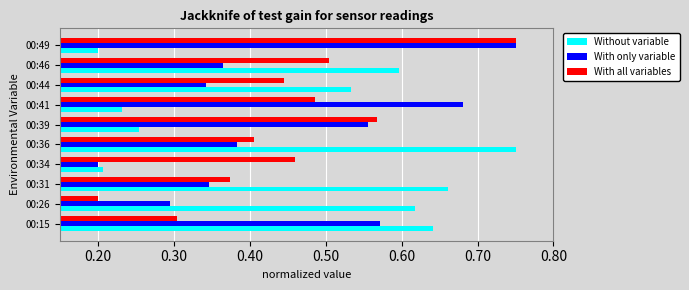

The value of With only variable at 00:36 is 0.4. True or false?

True